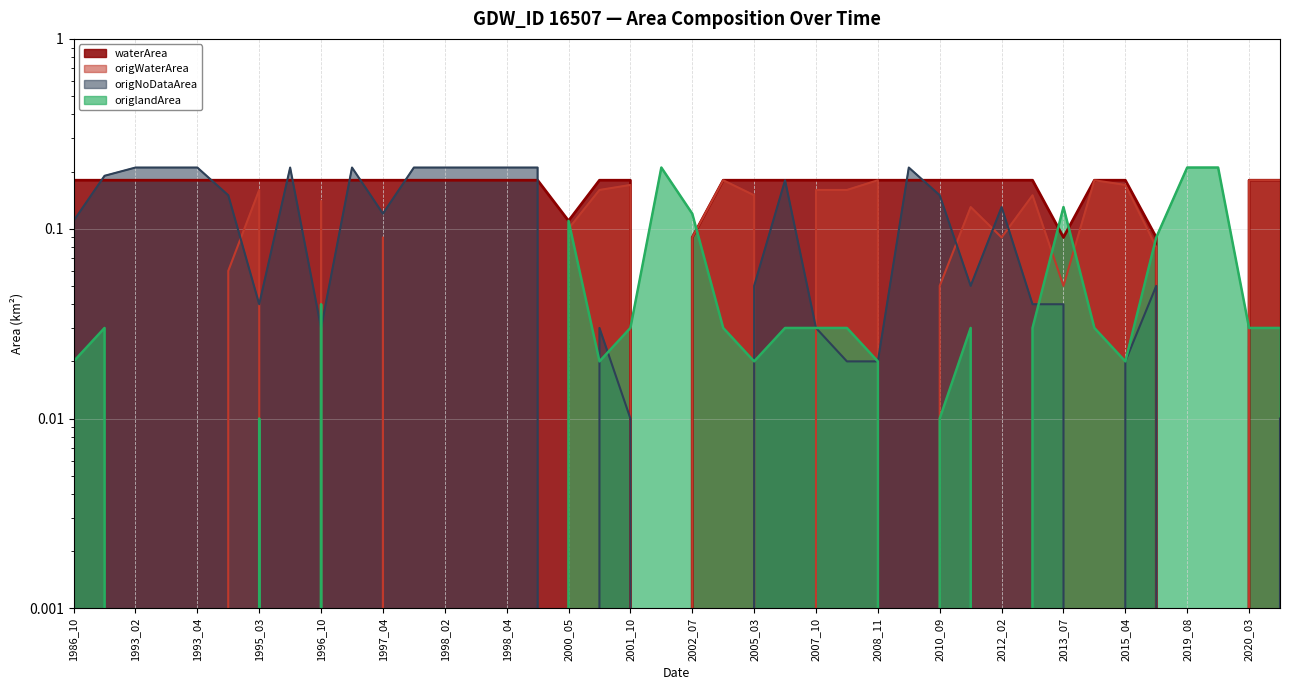

True or false: waterArea and origWaterArea intersect in this chart.

False